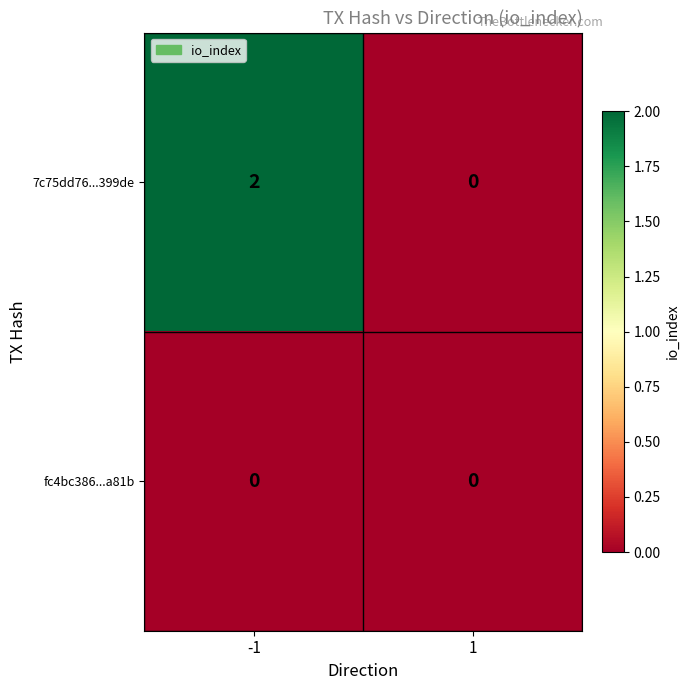

Which series has the largest range (max minus min)?

7c75dd76...399de